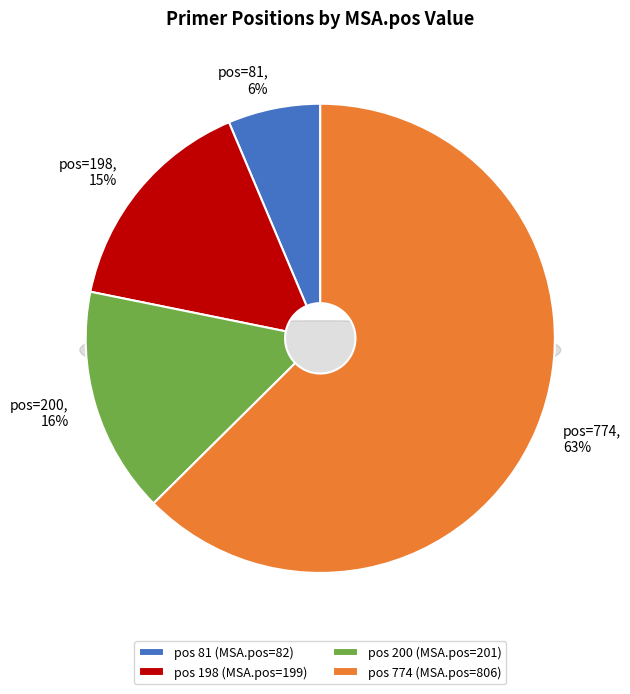

To the nearest percent, what is the difference between the 200 and 81 slice percentages?

9%